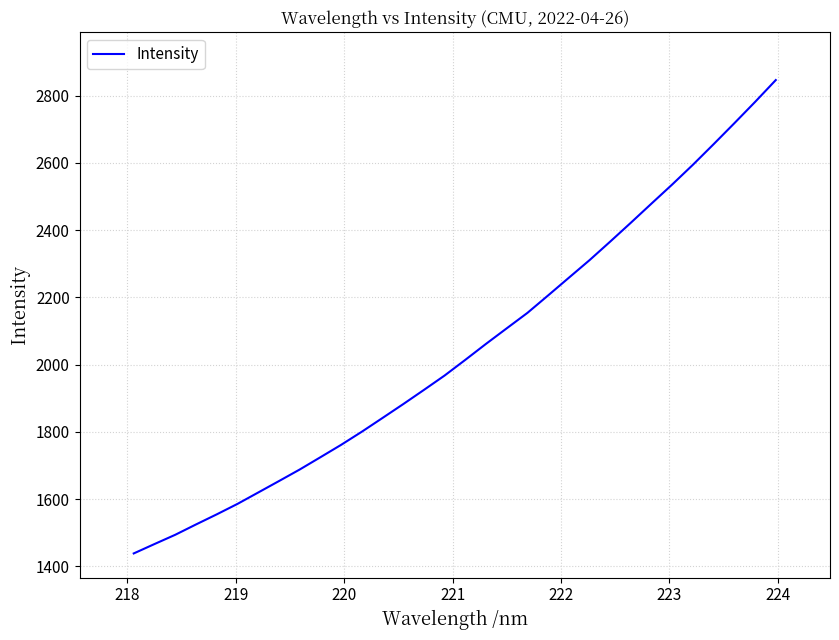

What is the difference between the maximum and minimum values?

1407.9